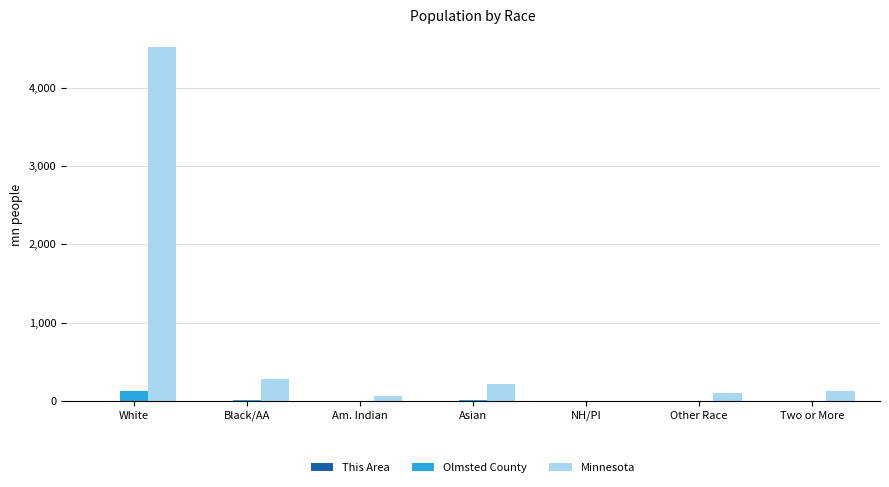

Does the chart contain stacked bars?

No